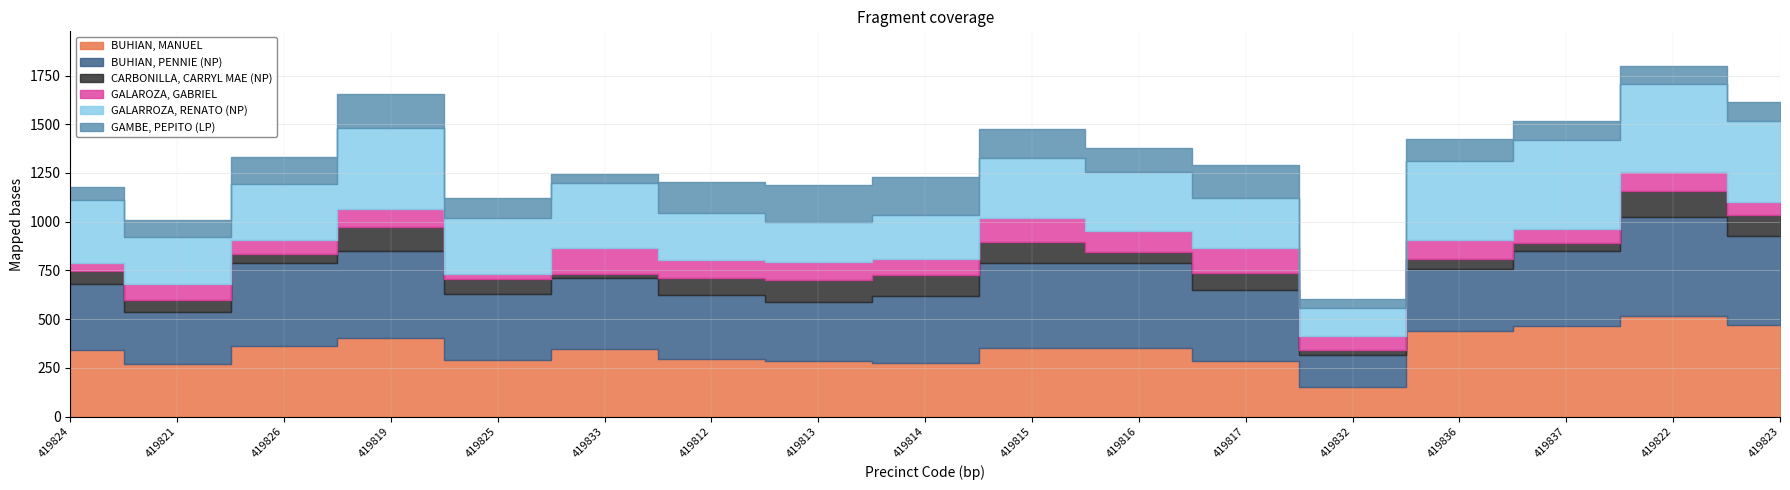

The GAMBE, PEPITO (LP) series shows 190 at 419813. True or false?

True